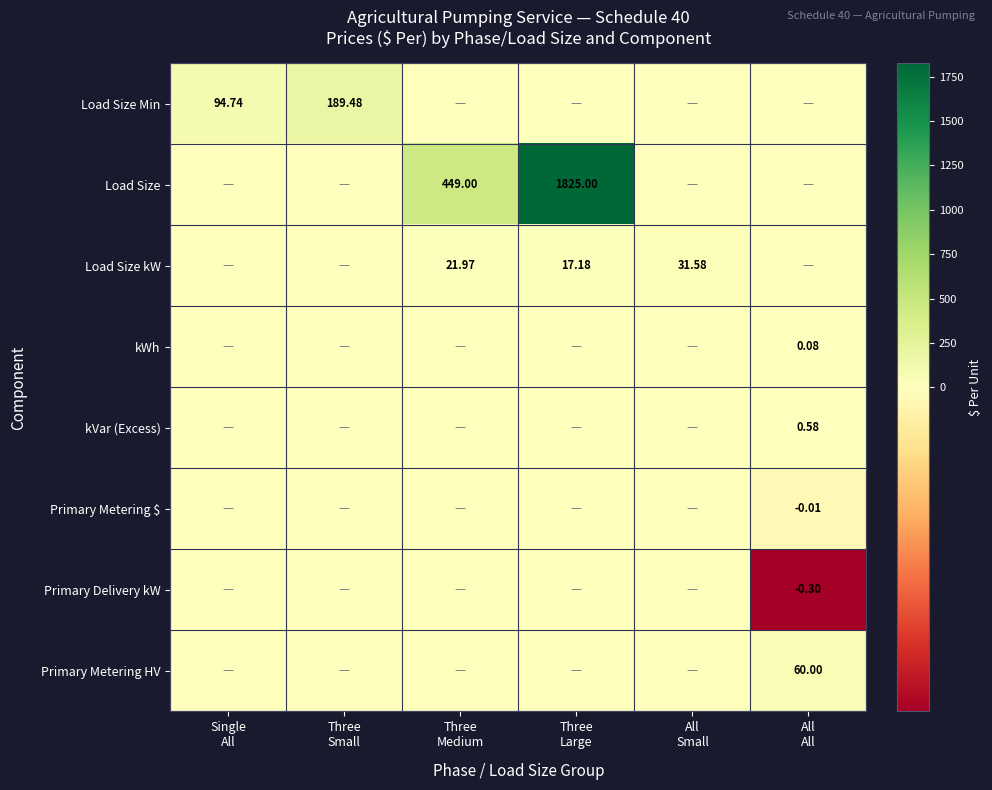

What is the maximum value for Load Size kW?

31.6